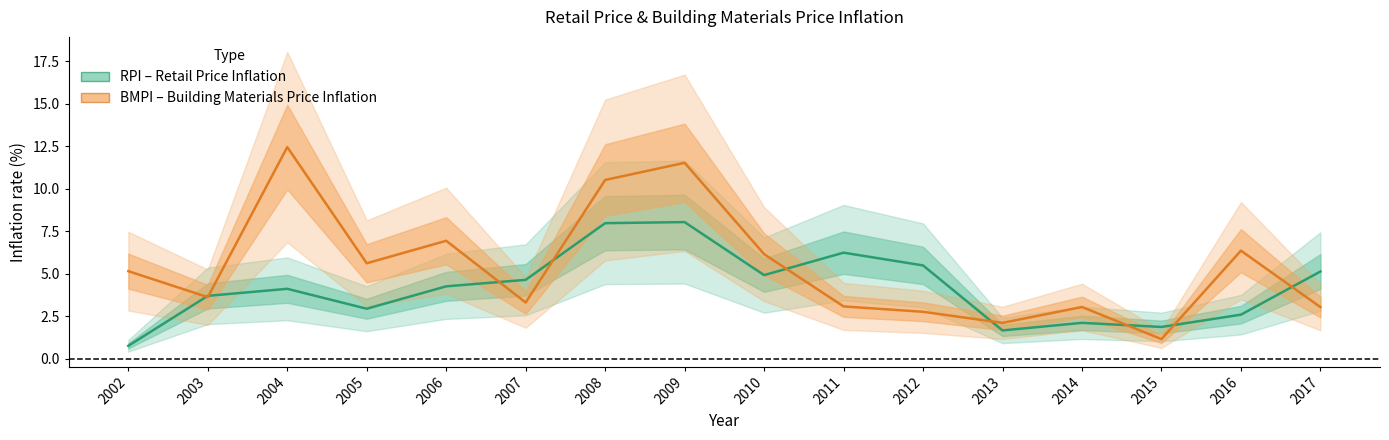

True or false: RPI (Estimate) has more than 2 interior local peaks.

True